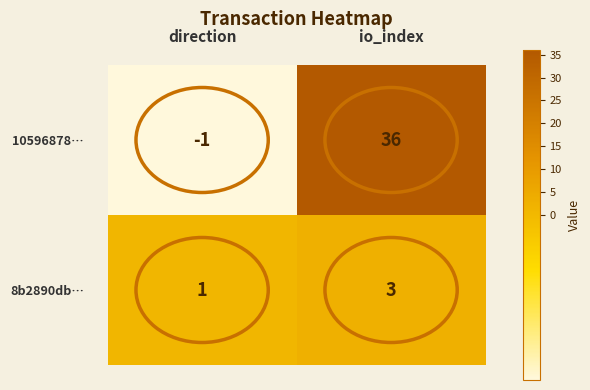

What is the sum of the 8b2890db… values at direction and io_index?

4